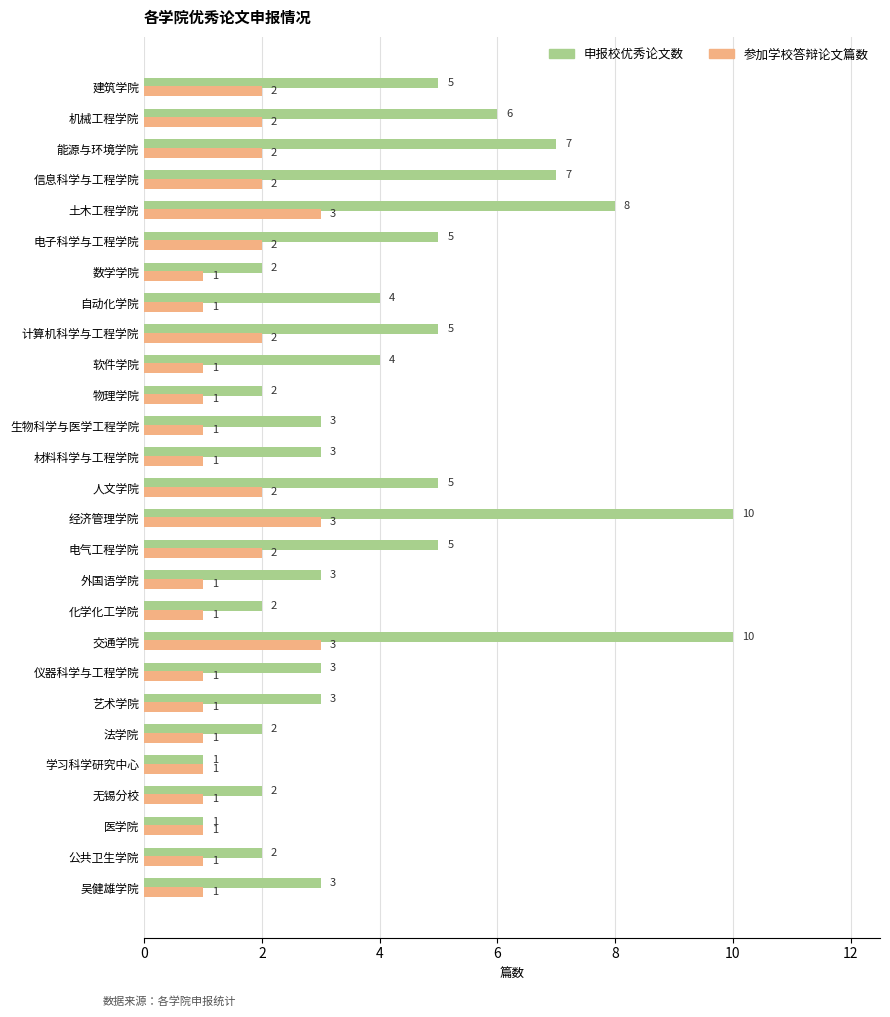

What is the maximum value shown in the chart?

10